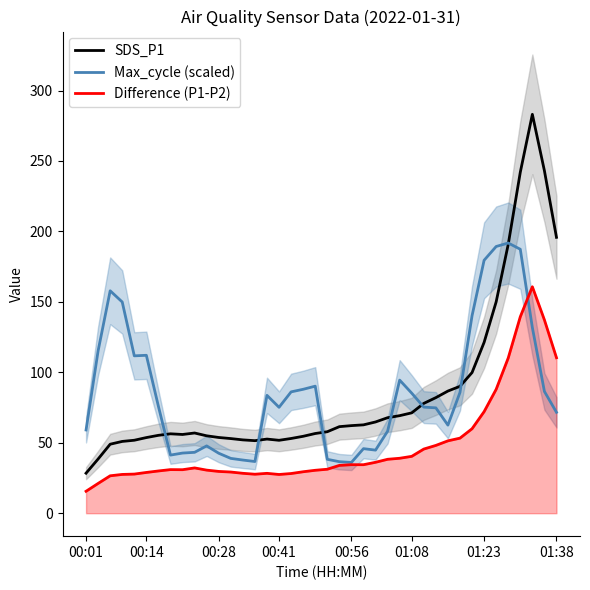

Where is the first local minimum for SDS_P1?

8